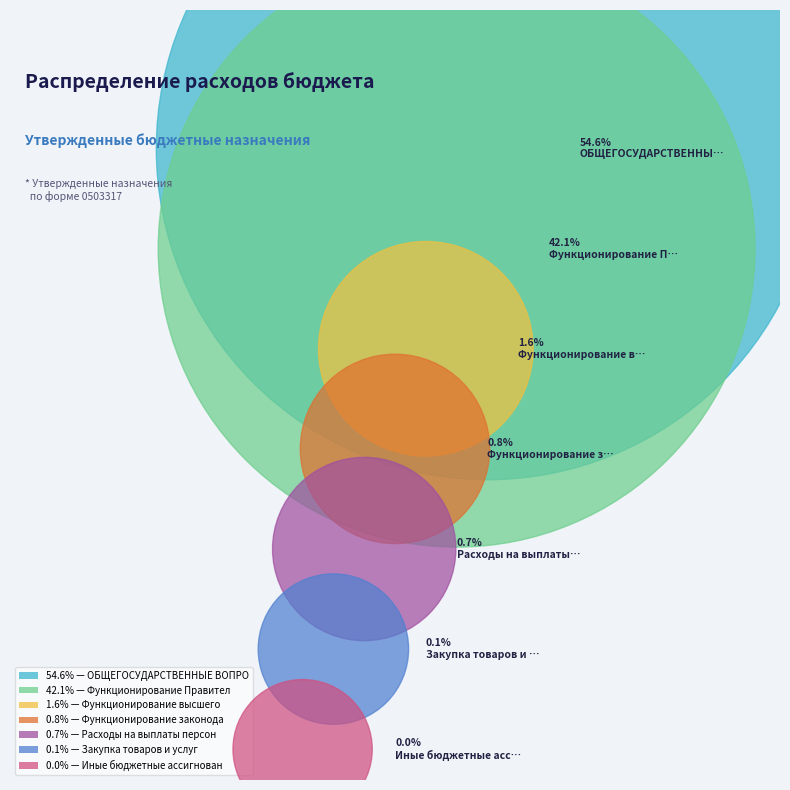

True or false: Функционирование законодательных органов accounts for 16% of the total.

False